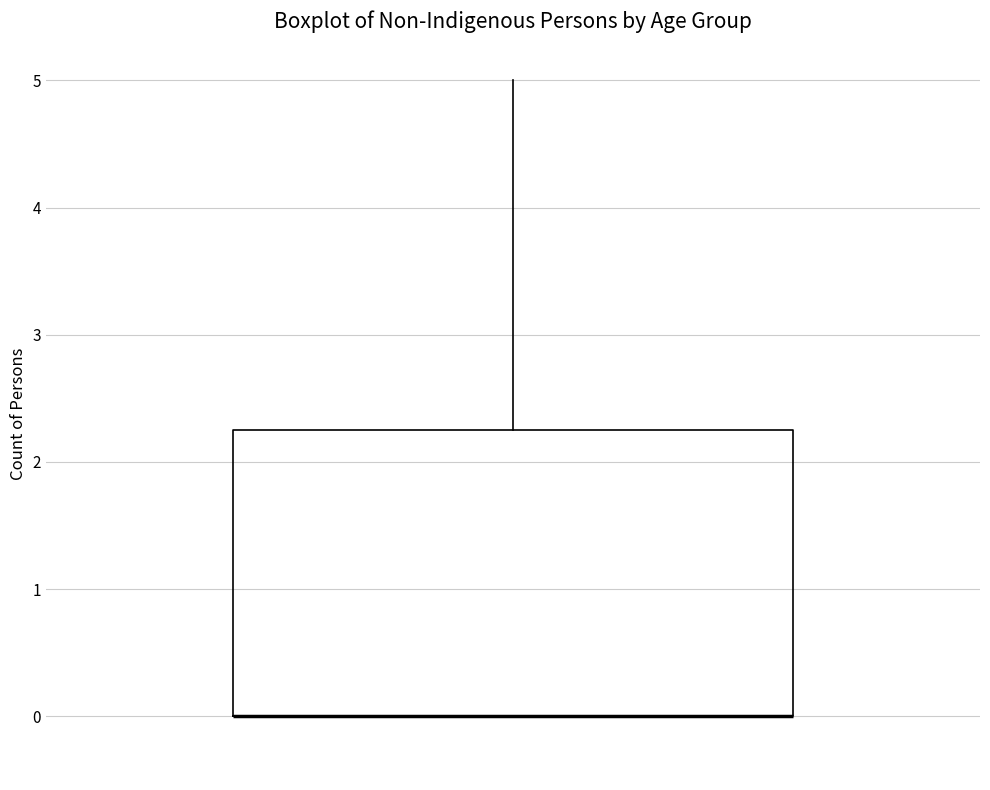

Transcribe this box plot: give where the median line is, the range the box spans, and where the two whiskers end, as read against the y-axis. The values are not printed on the chart, so give them approximately, as read against the axis.

median 0.0 (drawn on the box's lower edge), box 0.0 to 2.3, whiskers 0.0 to 5.0